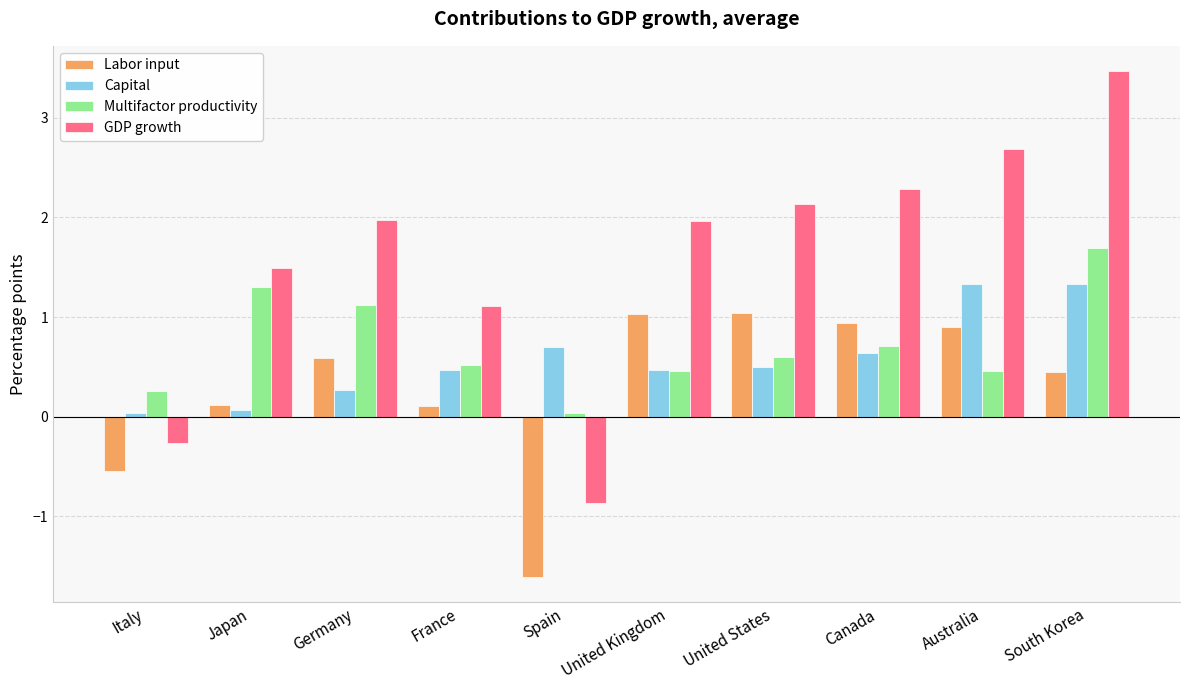

How many categories are shown in the chart?

10